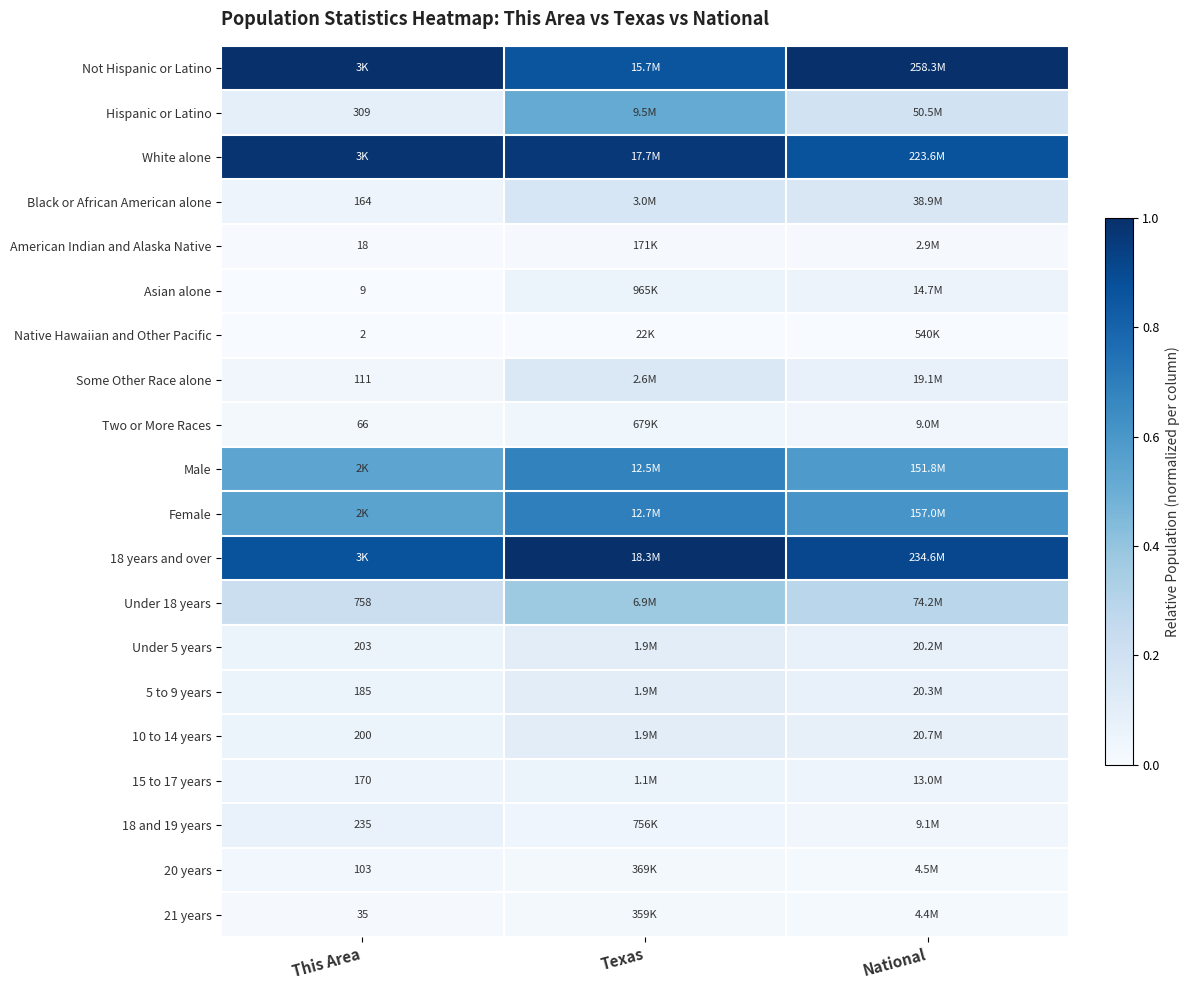

Which has a higher value, Texas or National?

National